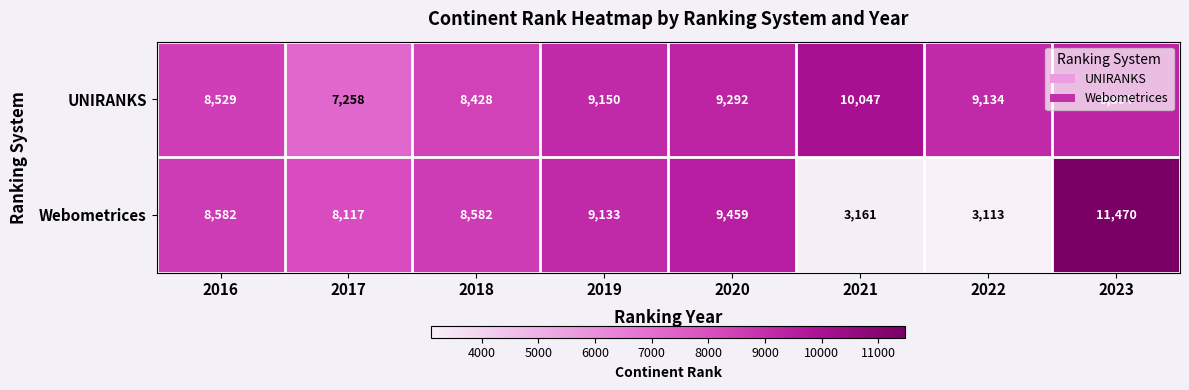

Where is UNIRANKS nearest to the value 8652?

2016